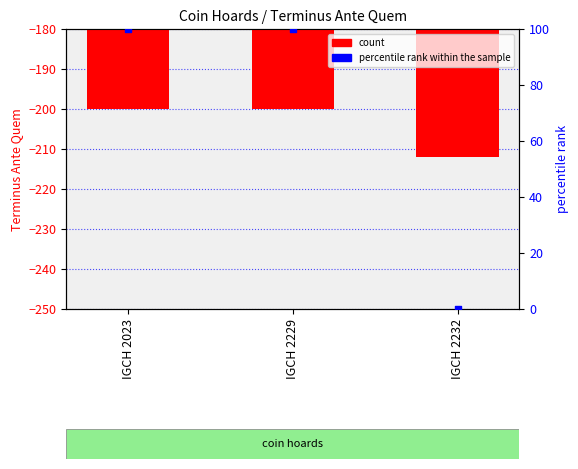

Between IGCH 2023 and IGCH 2232, which is larger?

IGCH 2023